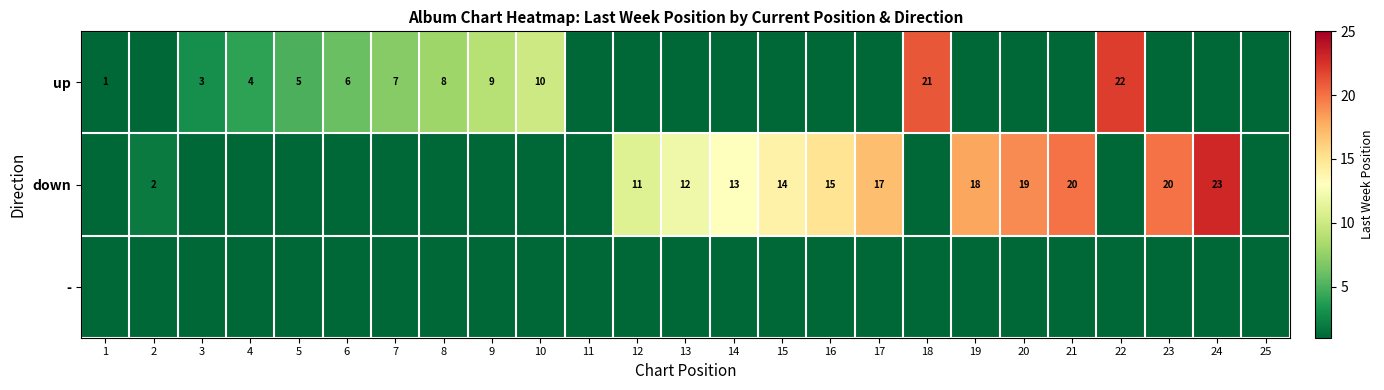

True or false: down has a value of 8 at 23.

False